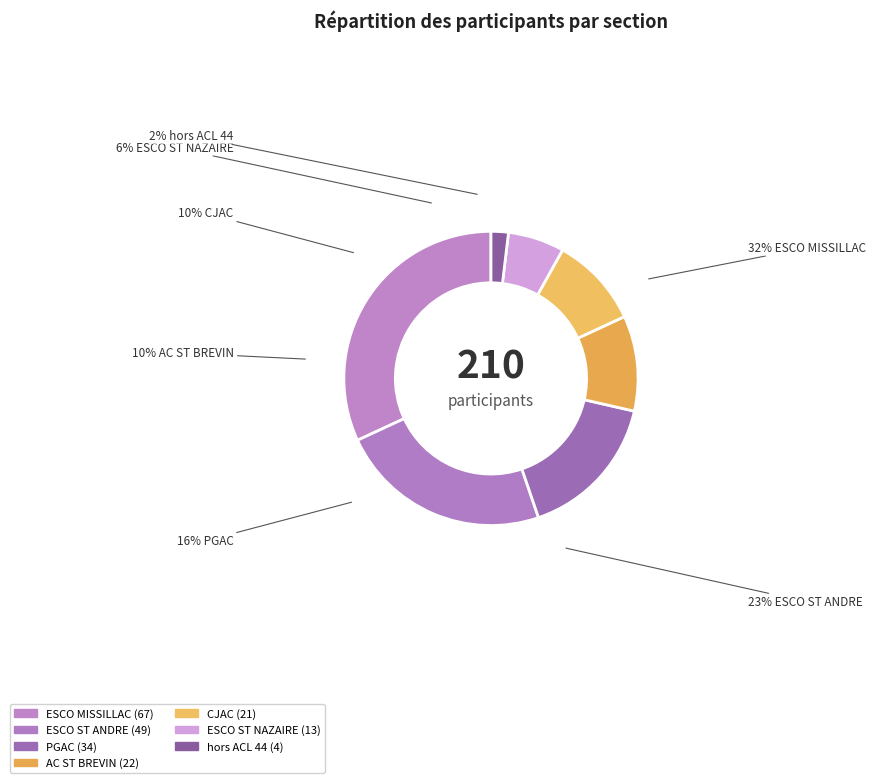

The CJAC slice represents 1% of the pie. True or false?

False